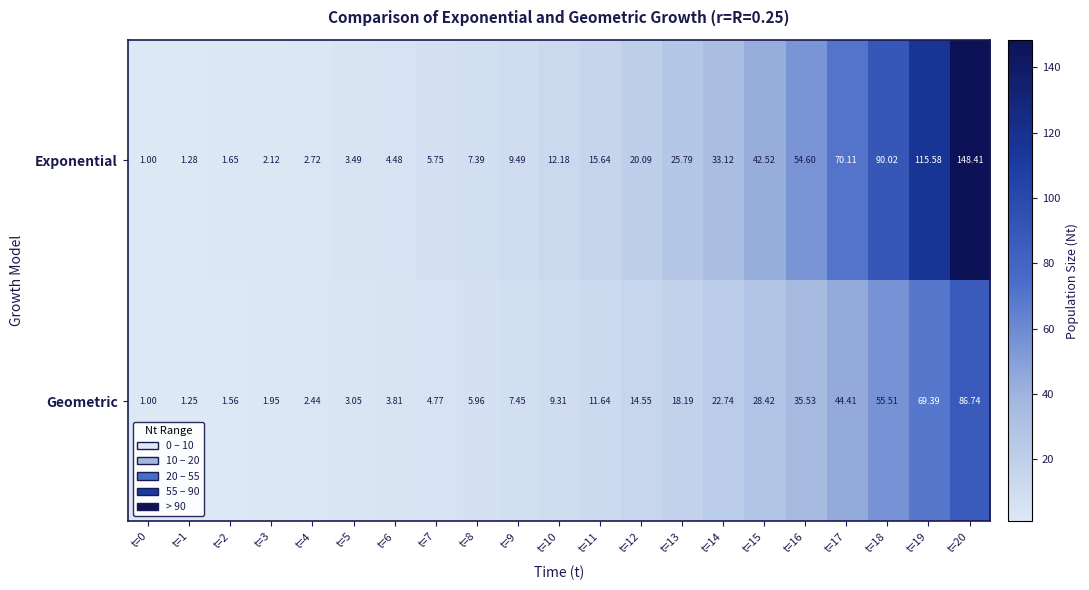

List the series in order of their overall mean, highest first.

Exponential, Geometric